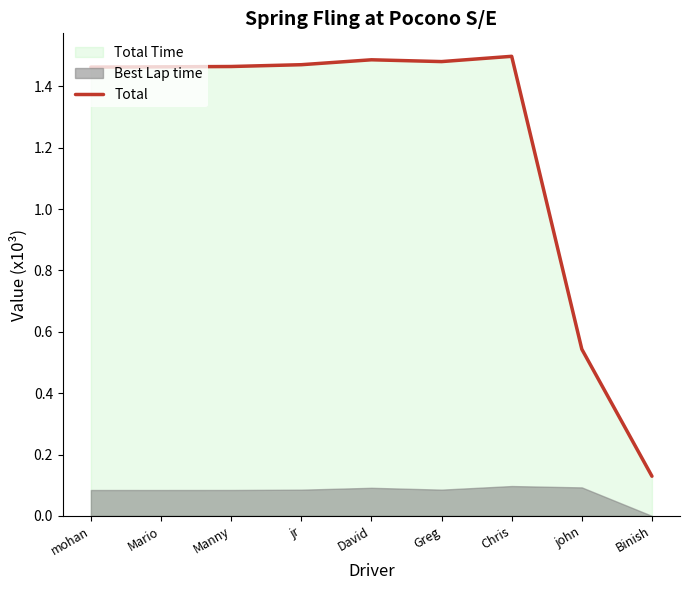

Reading right to left, what are all the values shown in this chart?

0.1	0.5	1.5	1.5	1.5	1.5	1.5	1.5	1.5